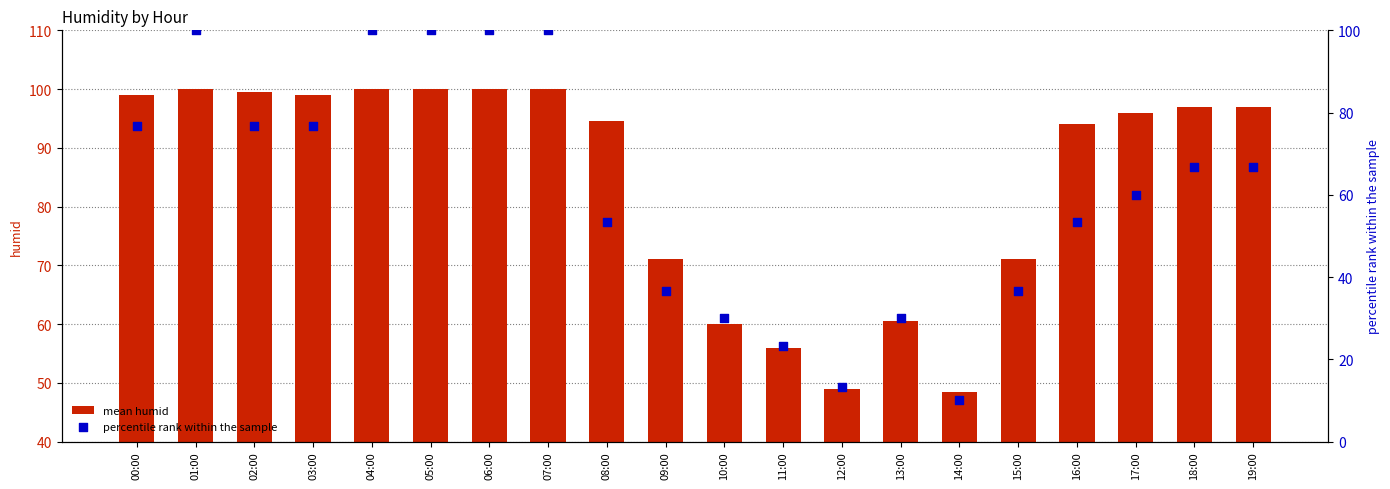

Which series reaches the maximum Y coordinate?

mean humid